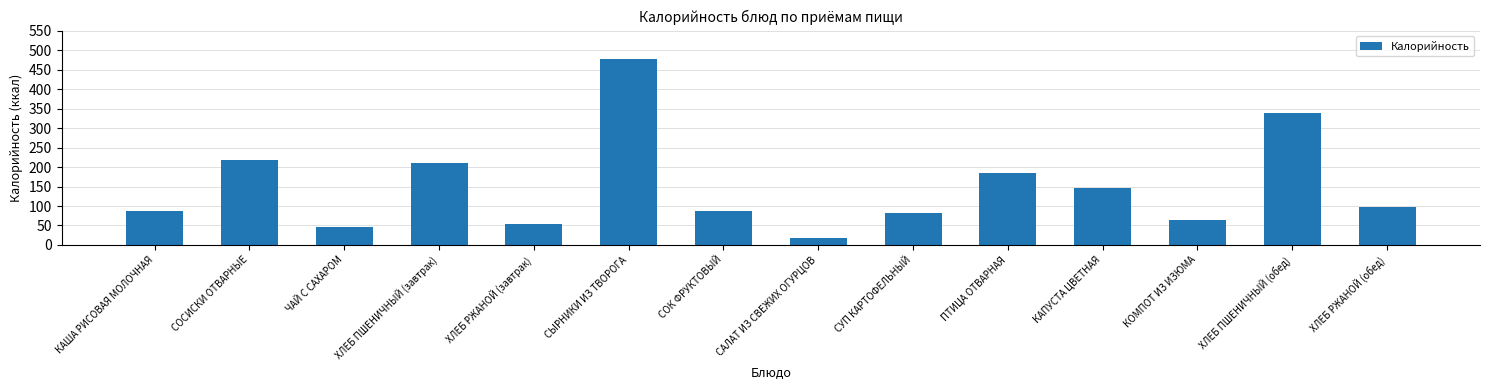

Which category has the lowest value across all series?

САЛАТ ИЗ СВЕЖИХ ОГУРЦОВ